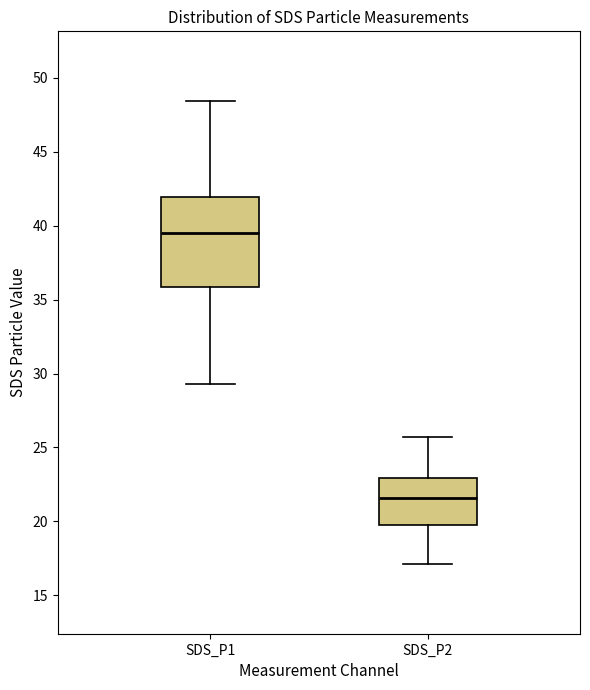

Where does the lower whisker of the box for SDS_P1 end on the y-axis? The values are not printed on the chart, so give them approximately, as read against the axis.

29.5